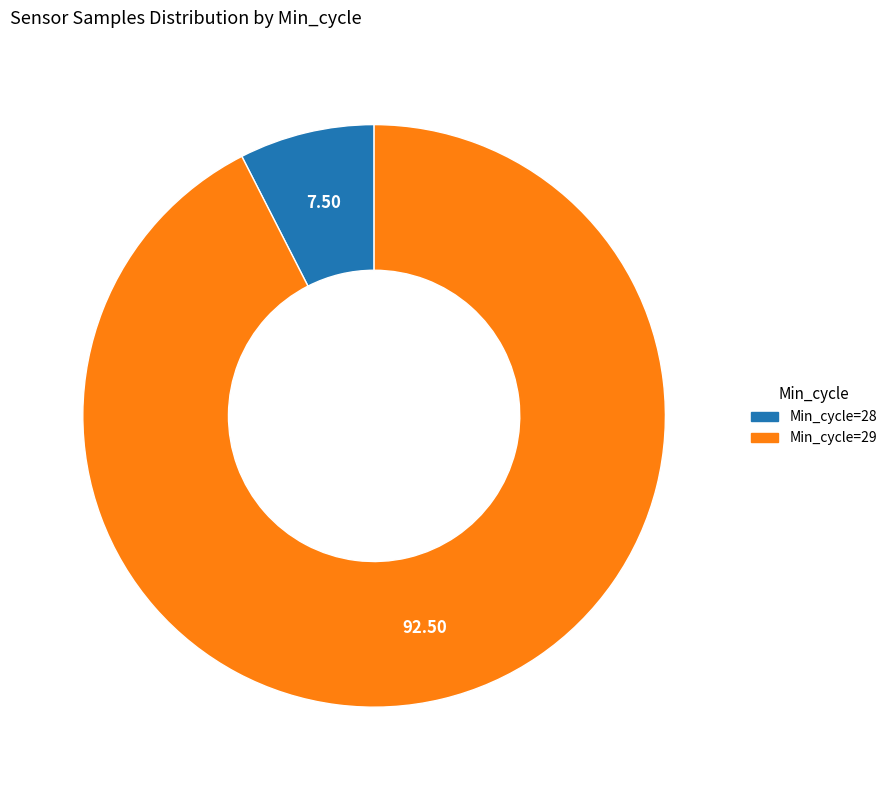

Count the number of slices in the pie.

2